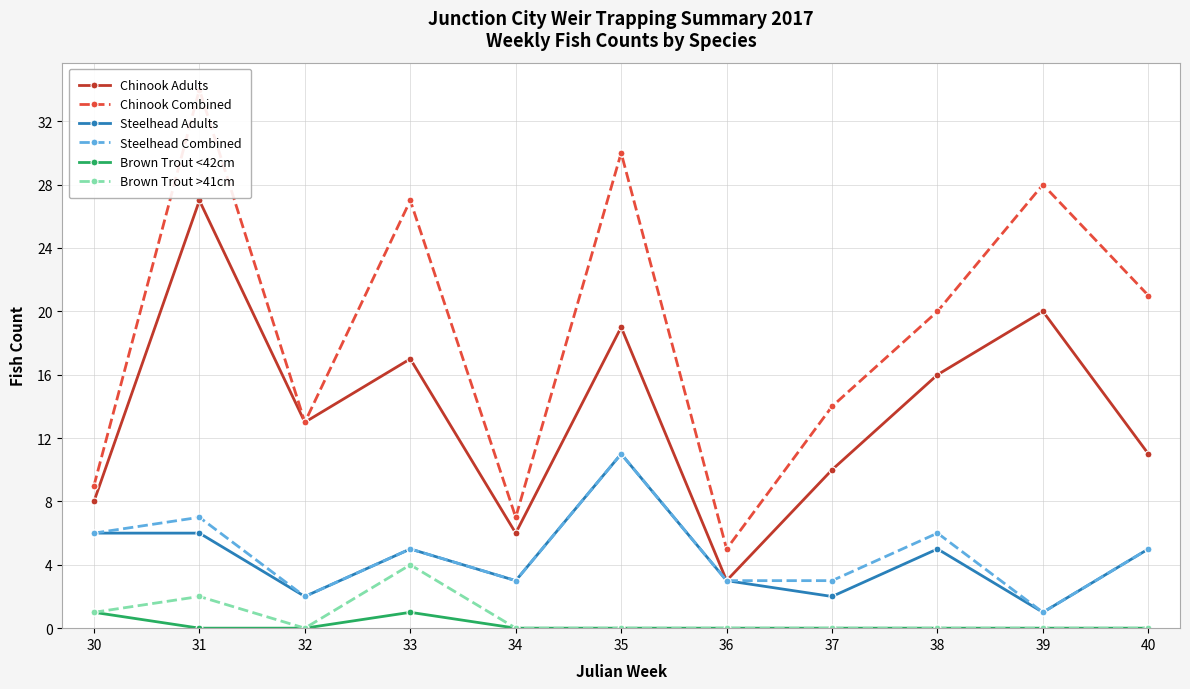

True or false: Chinook Adults and Steelhead Adults intersect in this chart.

False